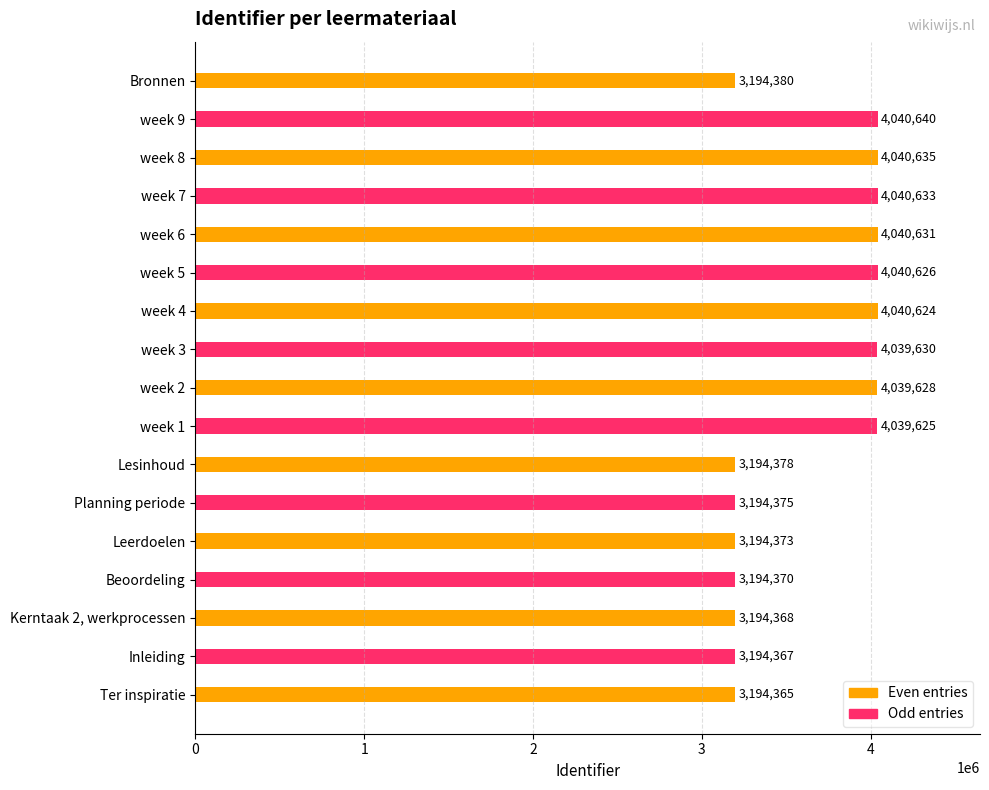

What is the sum of all values?

61917648